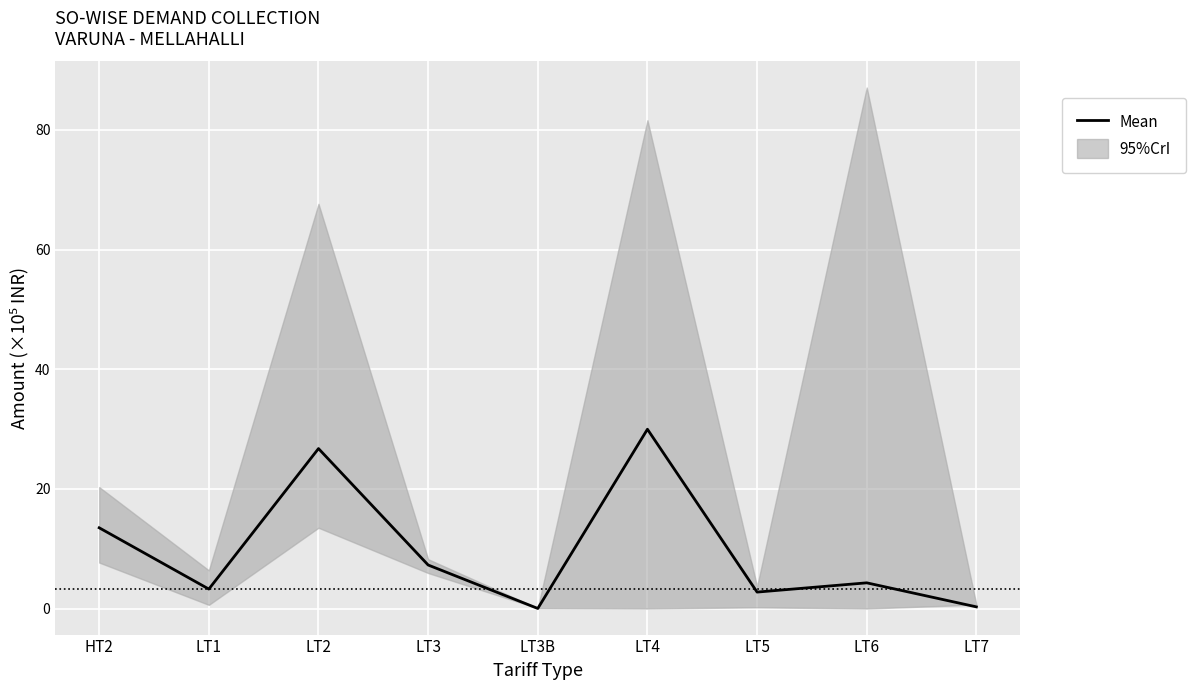

Where does the data first go above 4?

HT2